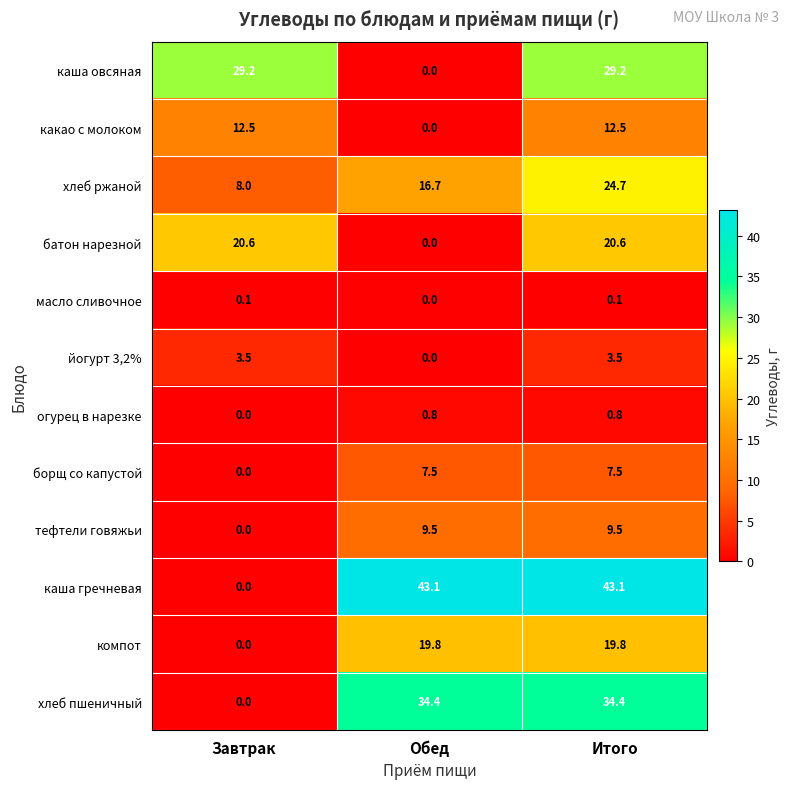

How many series are shown in this chart?

12